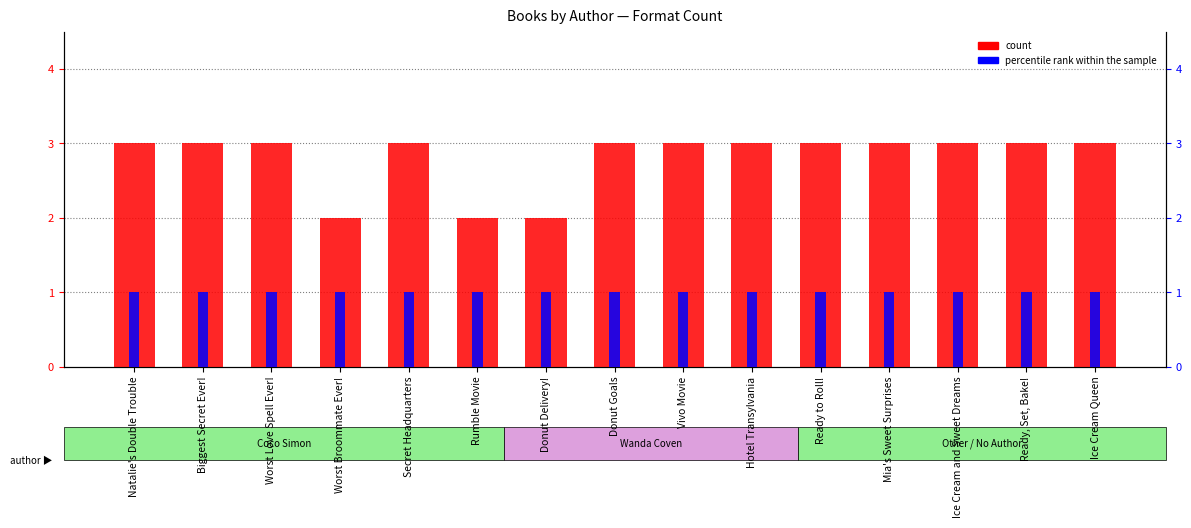

At how many categories does at least one series exceed 1?

15